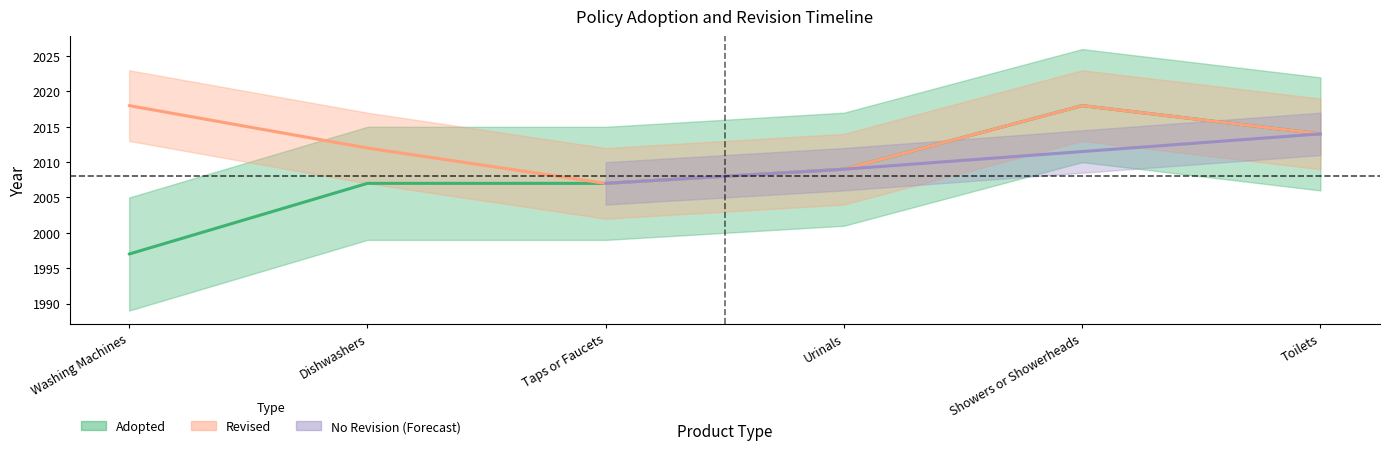

Where is the first local maximum?

Showers or Showerheads